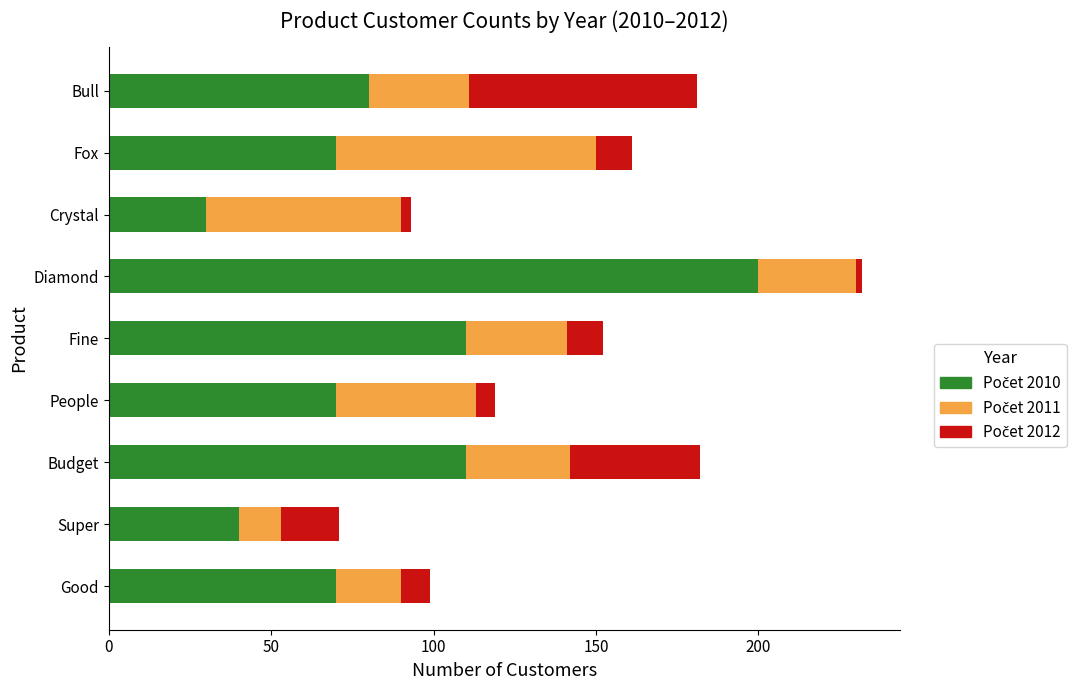

What is the total value across all series at Bull?

181